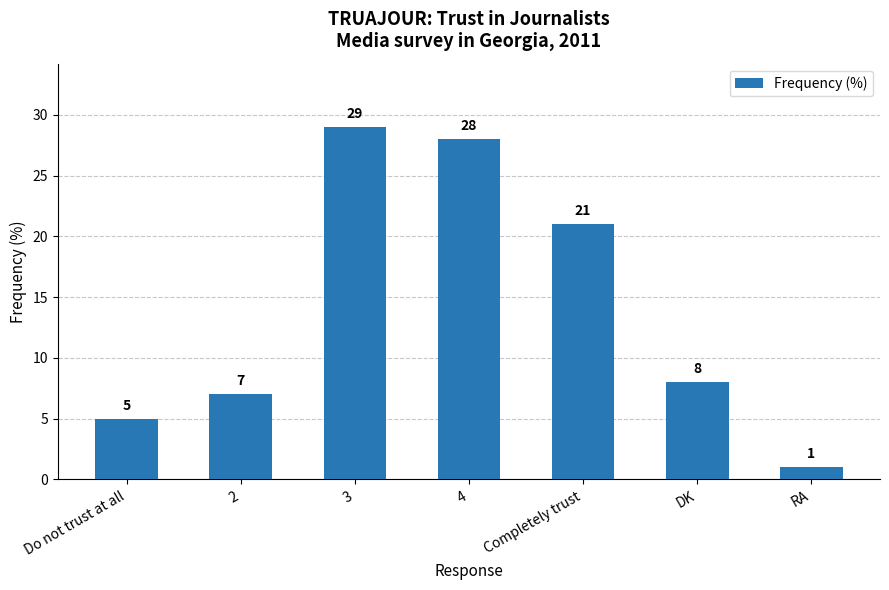

What is the label of the 2nd bar from the left?

2